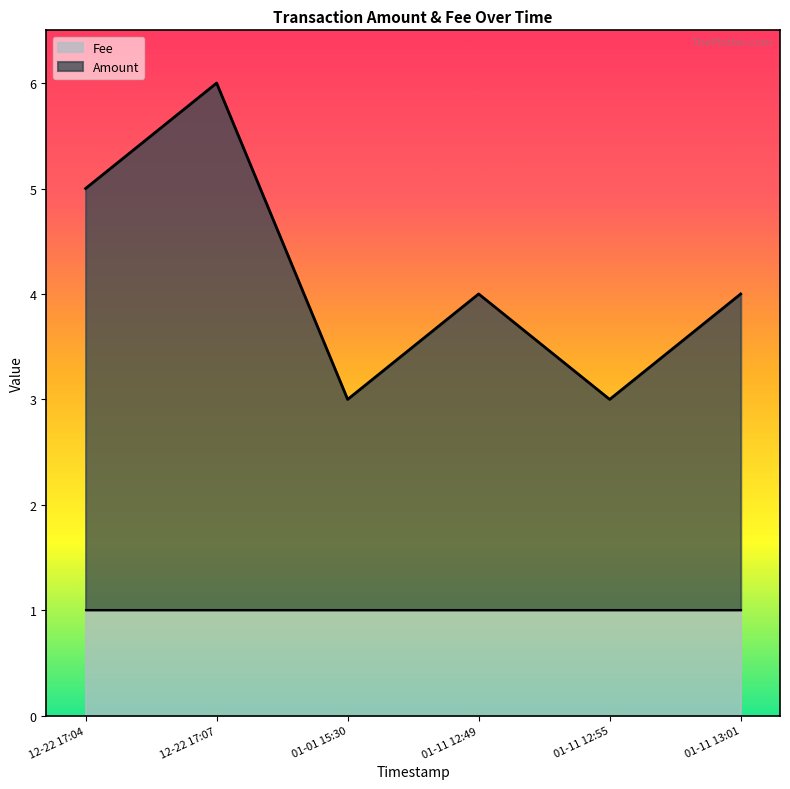

The value of Fee at 01-11 13:01 is 1. True or false?

True